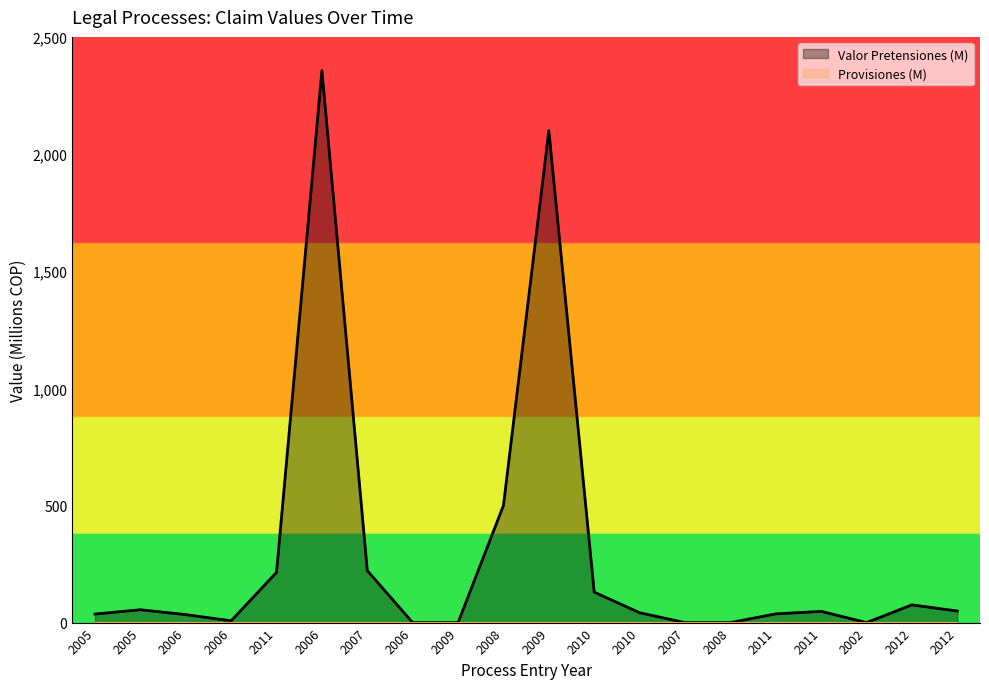

At which category does the data reach its first local peak?

2005